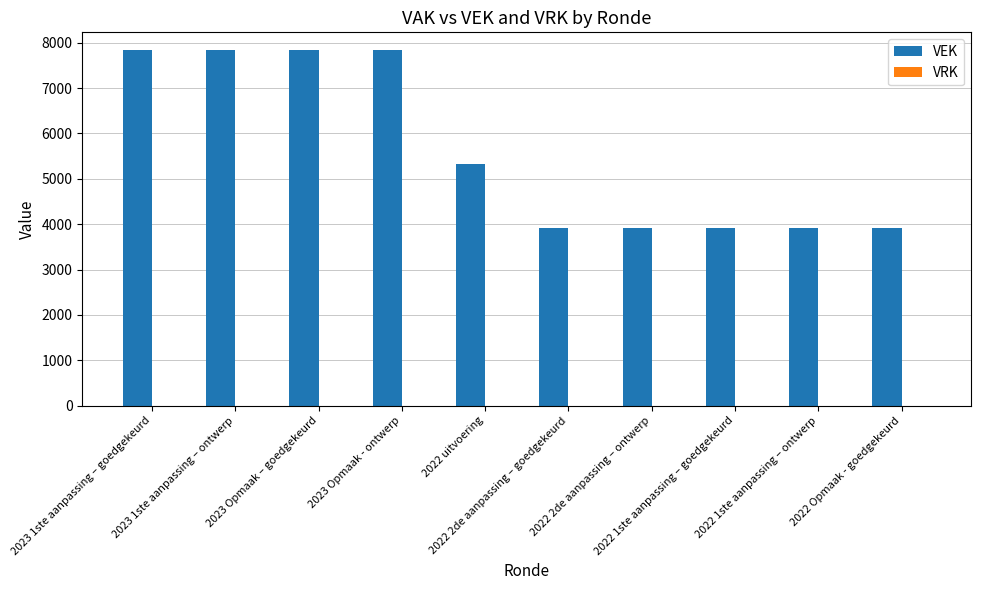

What position from the right is 2022 2de aanpassing – ontwerp?

4